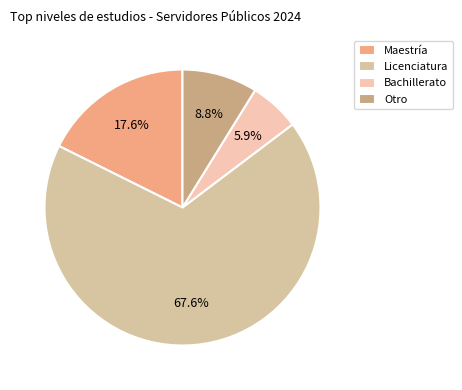

Count the number of slices in the pie.

4